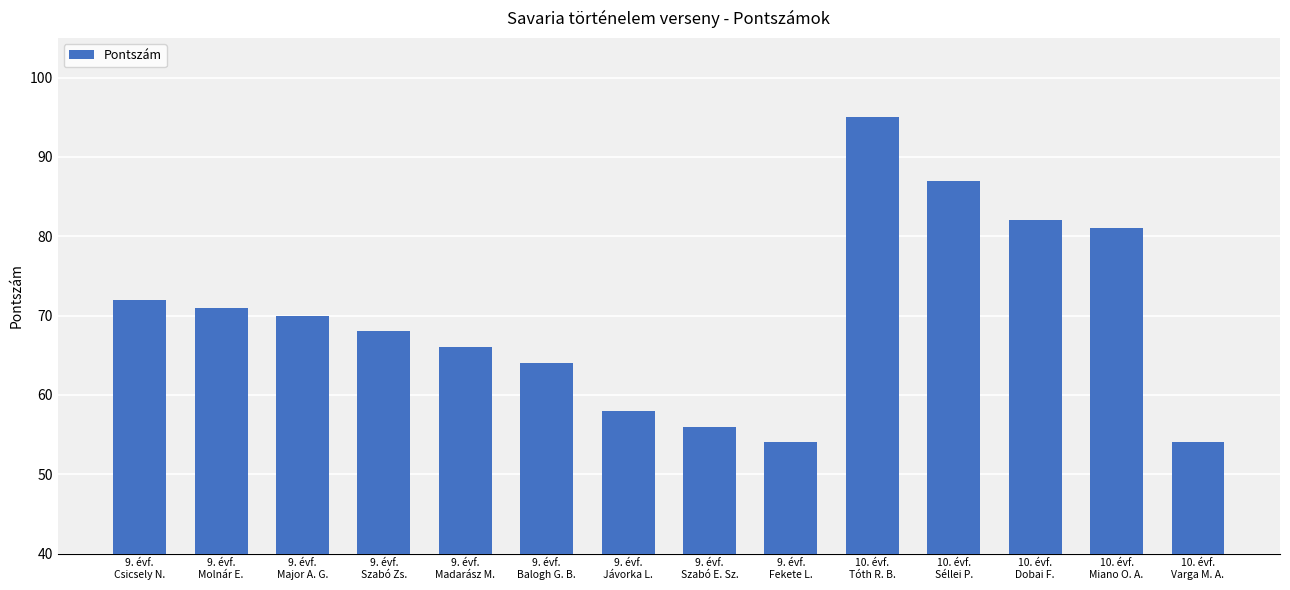

True or false: the data shows 34 at 9. évf.
Balogh G. B..

False